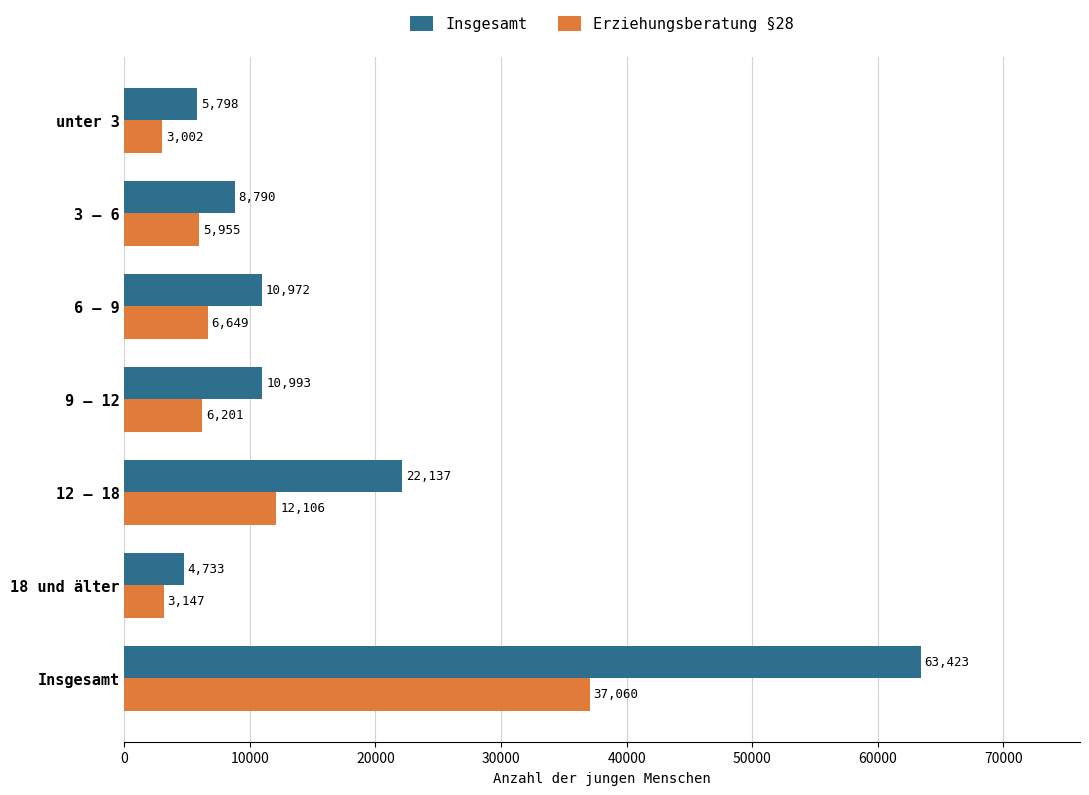

True or false: Insgesamt has a value of 8790 at 3 – 6.

True